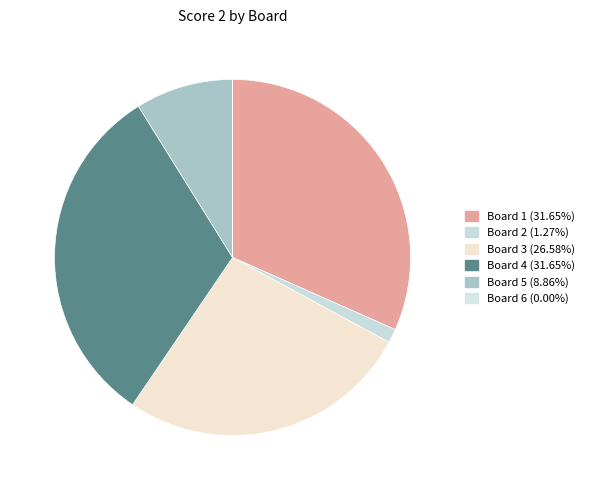

What is the change in value from Board 1 to Board 2?

-24